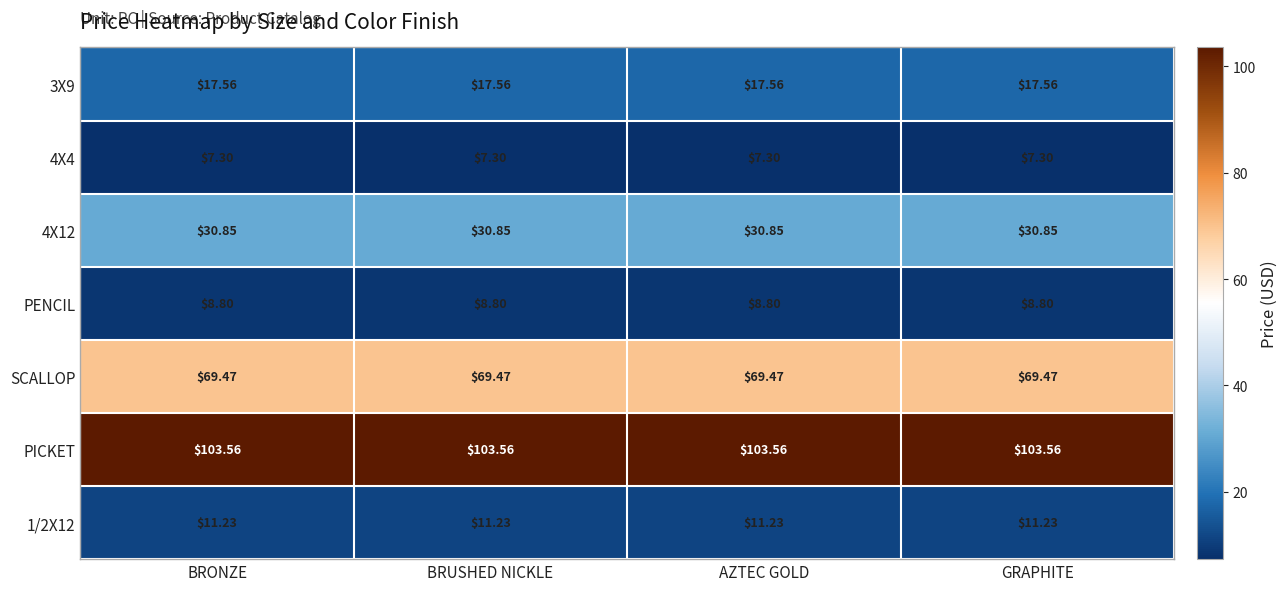

Which series has the largest total across all categories?

PICKET